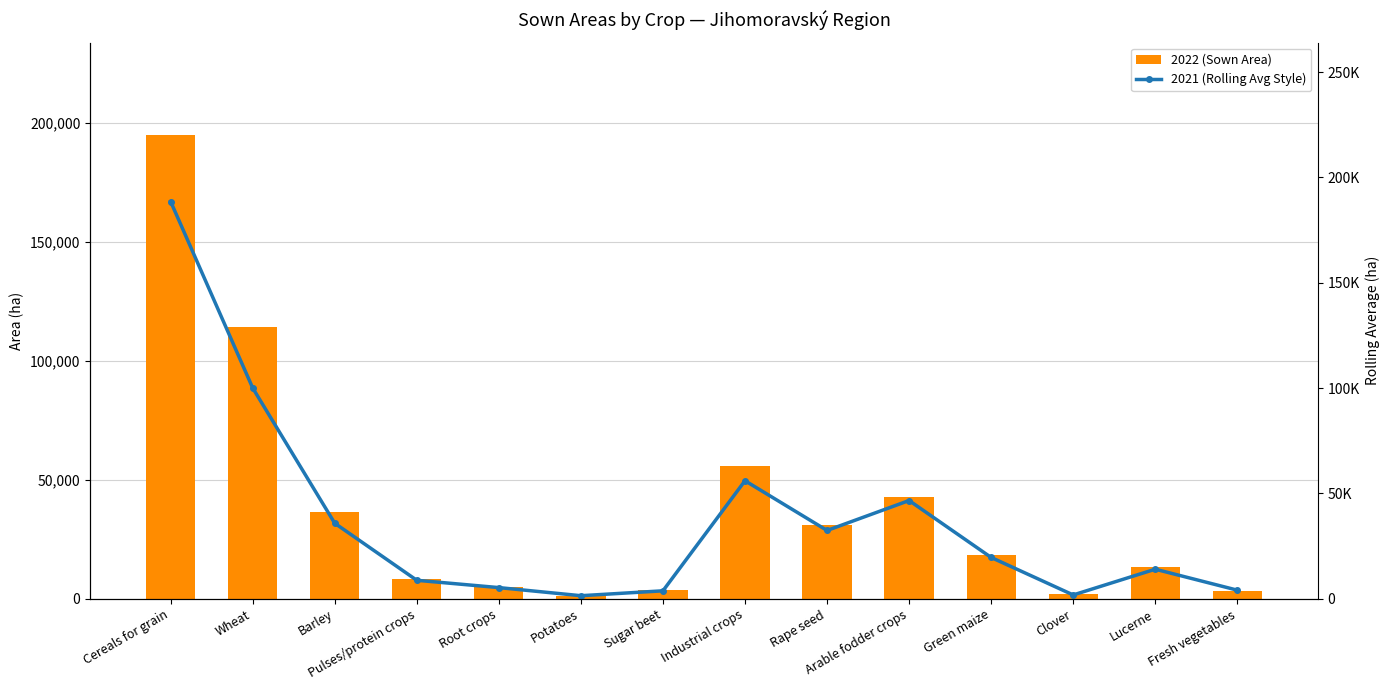

Rank the series by their average value, from highest to lowest.

2022 (Sown Area), 2021 (Rolling Avg Style)